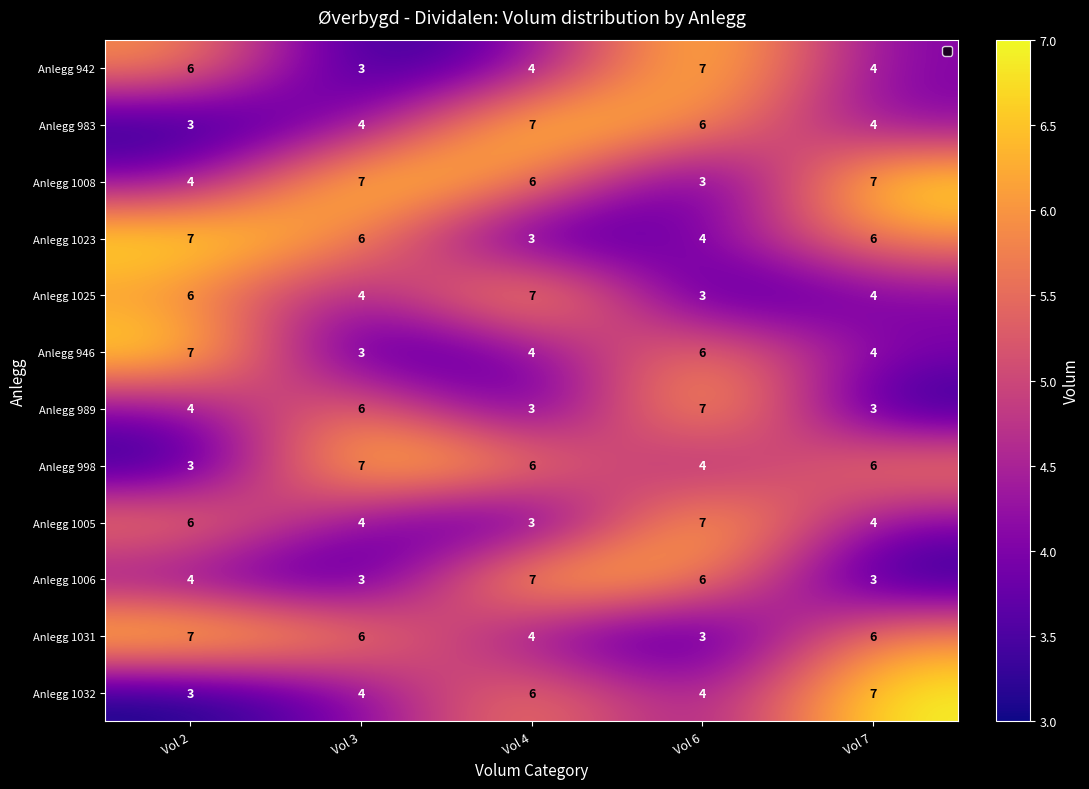

What is the spread (max minus min) of values at Vol 6?

4